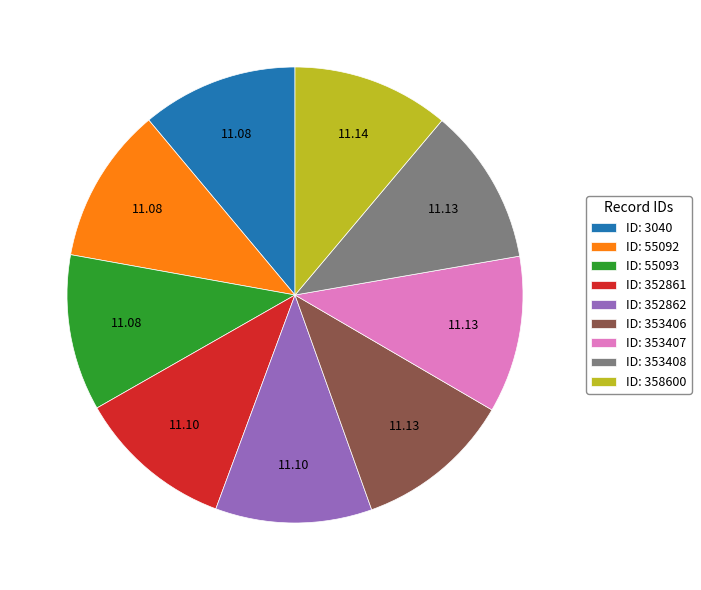

How many slices are in this pie chart?

9